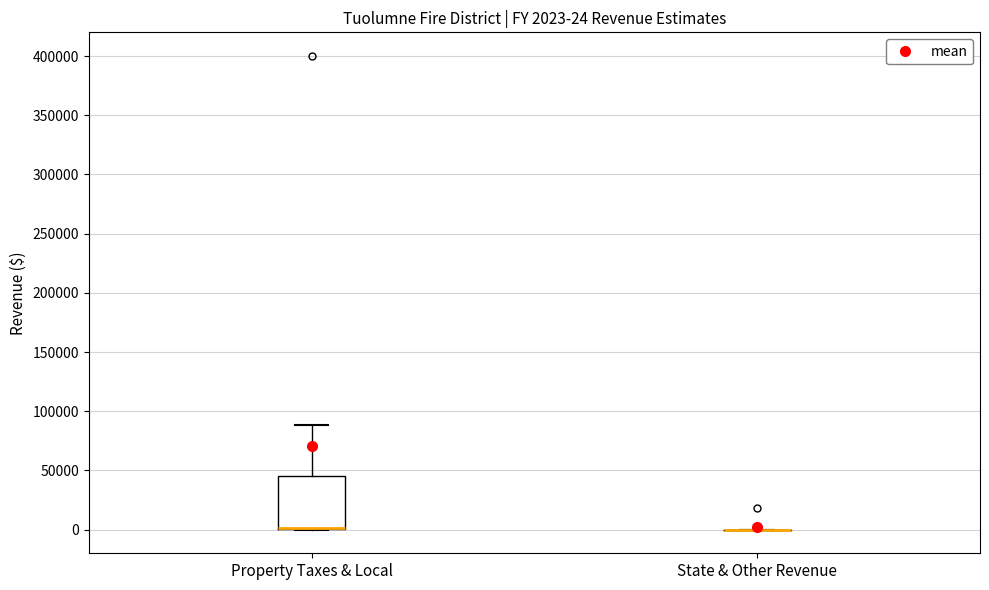

Comparing the boxes themselves (not the whiskers), which one is the tallest?

Property Taxes & Local